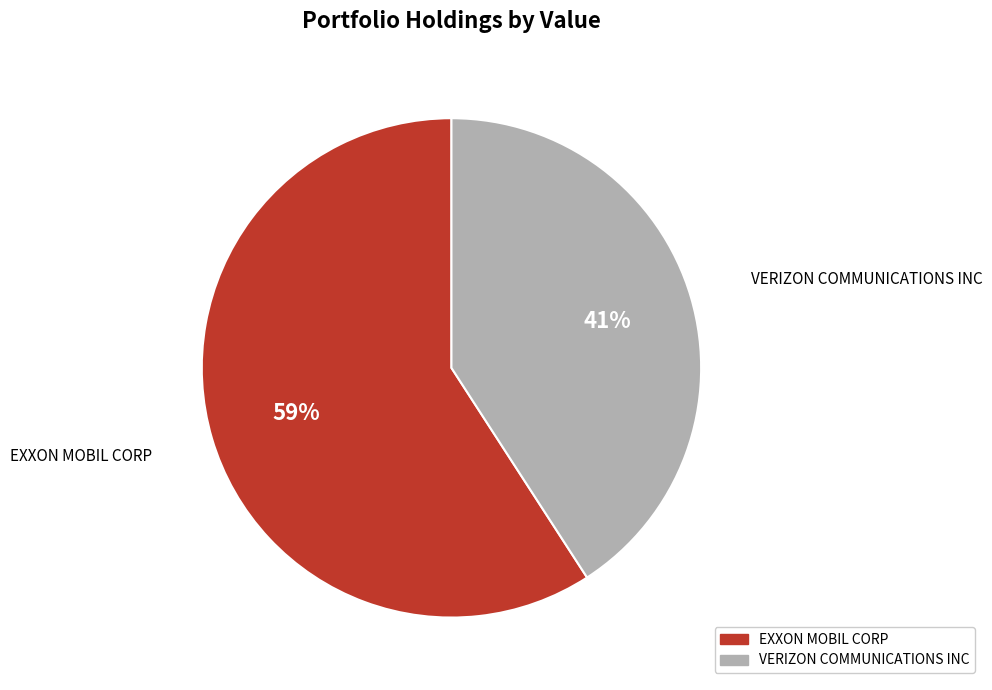

Approximately how many times larger is the value at VERIZON COMMUNICATIONS INC compared to EXXON MOBIL CORP?

0.7